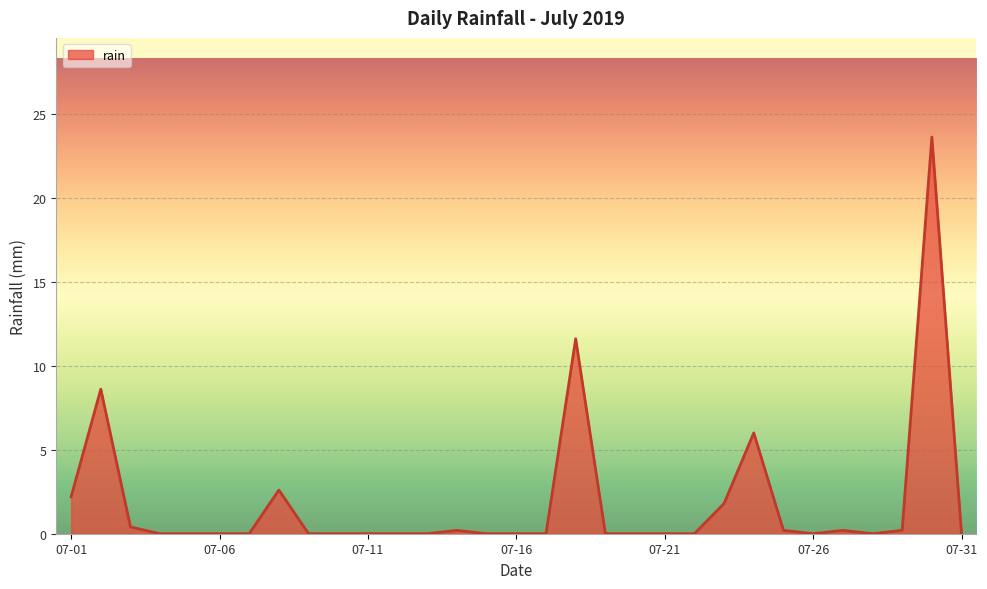

What is the maximum value shown in the chart?

23.6